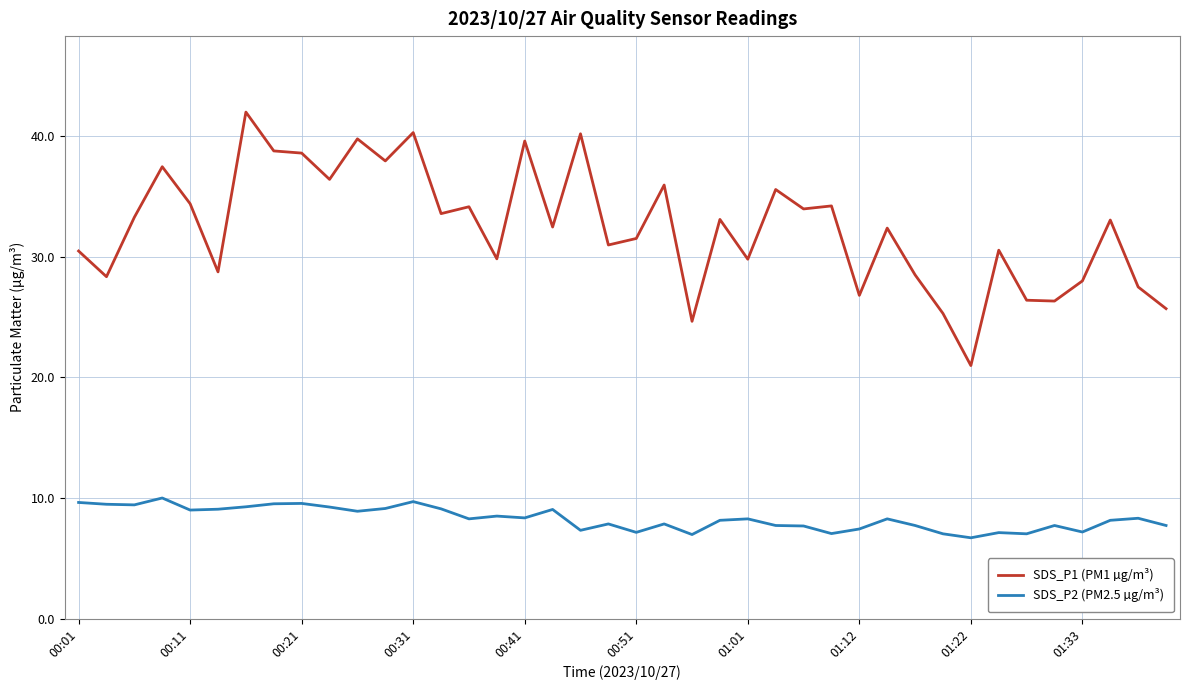

True or false: SDS_P1 (PM1 µg/m³) and SDS_P2 (PM2.5 µg/m³) cross at least once.

False